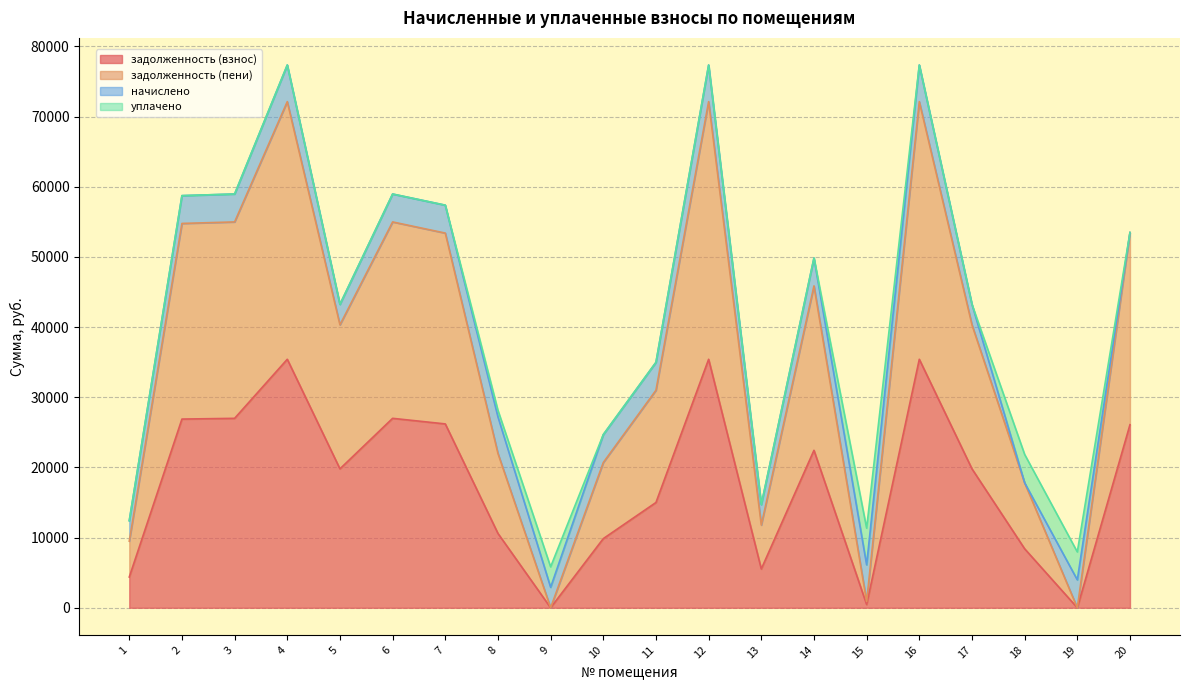

What is the total value across all series at 1?

12408.9